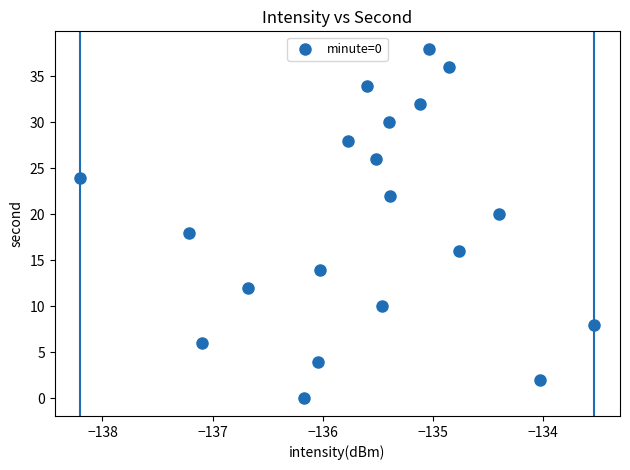

What is the range of Y values (max minus min)?

38